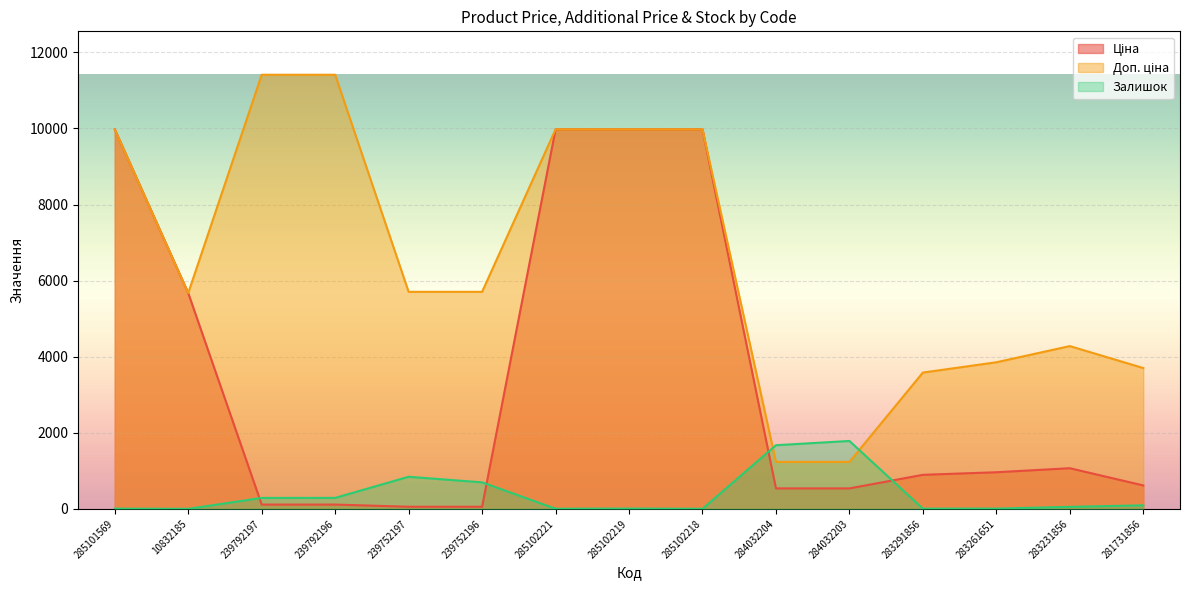

List the labels in order of Залишок value, largest first.

284032203, 284032204, 239752197, 239752196, 239792196, 239792197, 281731856, 283231856, 285102219, 283261651, 285101569, 283291856, 285102221, 285102218, 10832185